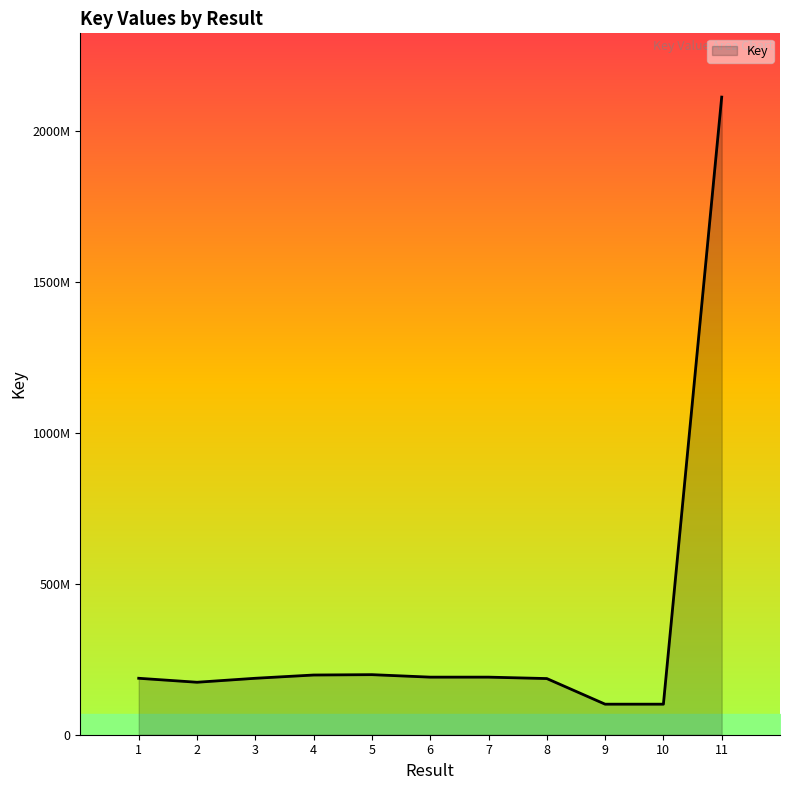

What is the greatest value displayed?

2111971189